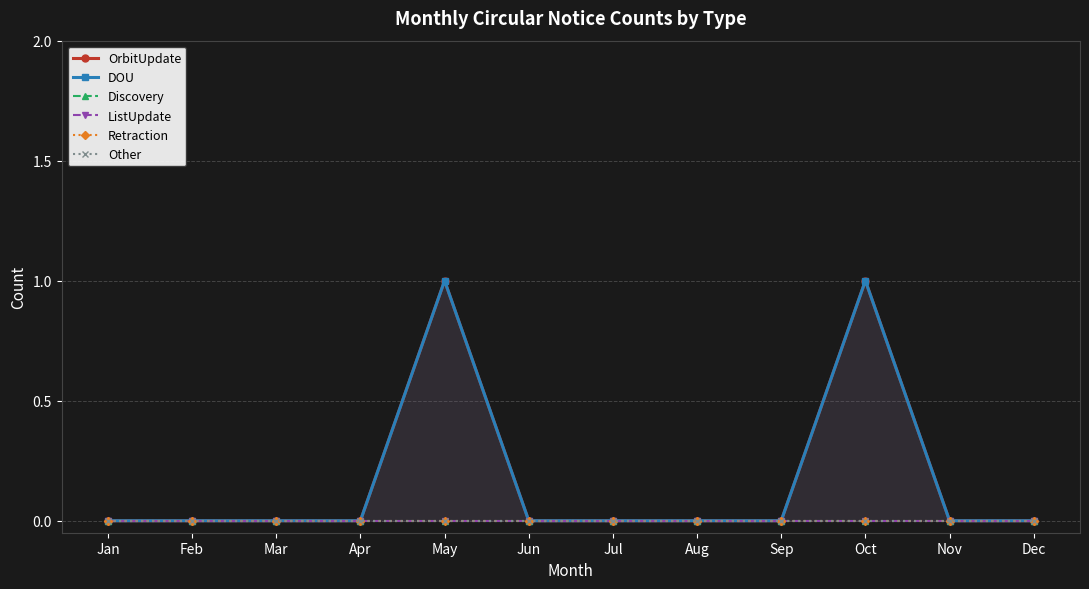

Does the chart have visible grid lines?

Yes